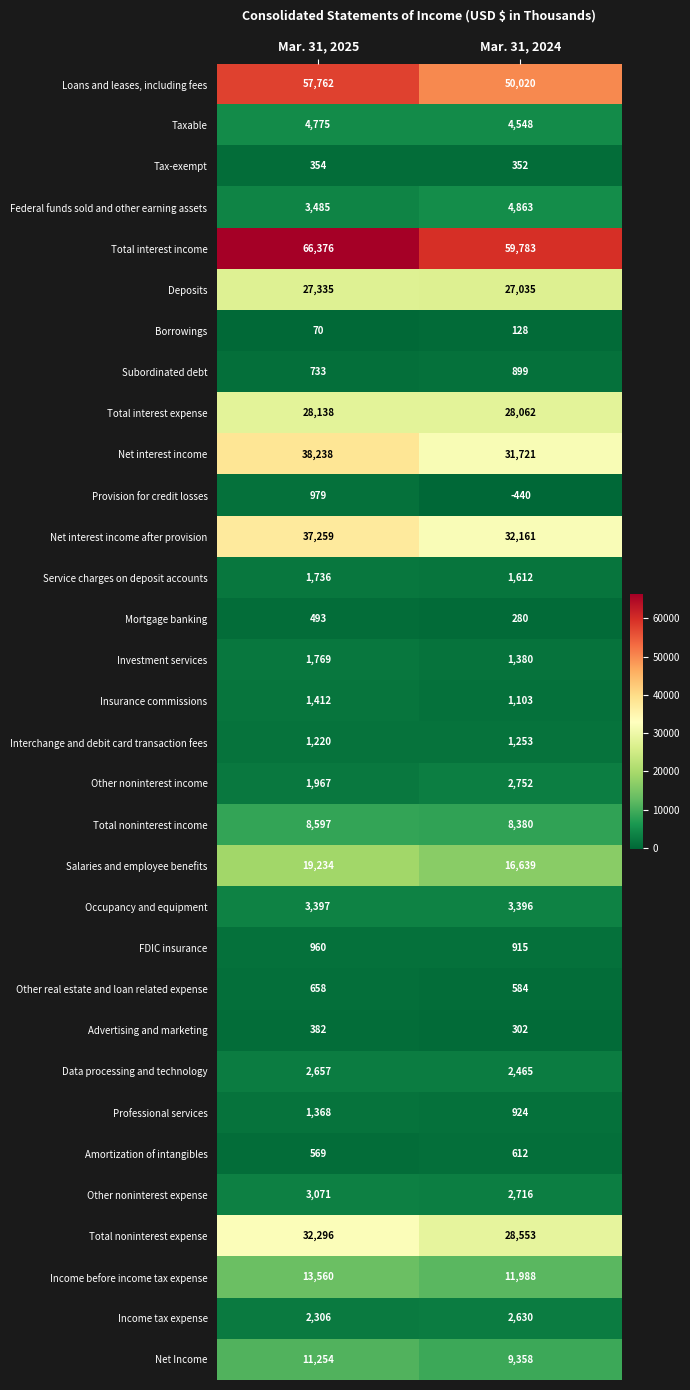

Read the Other noninterest expense value at Mar. 31, 2024, to the nearest 5.

2715